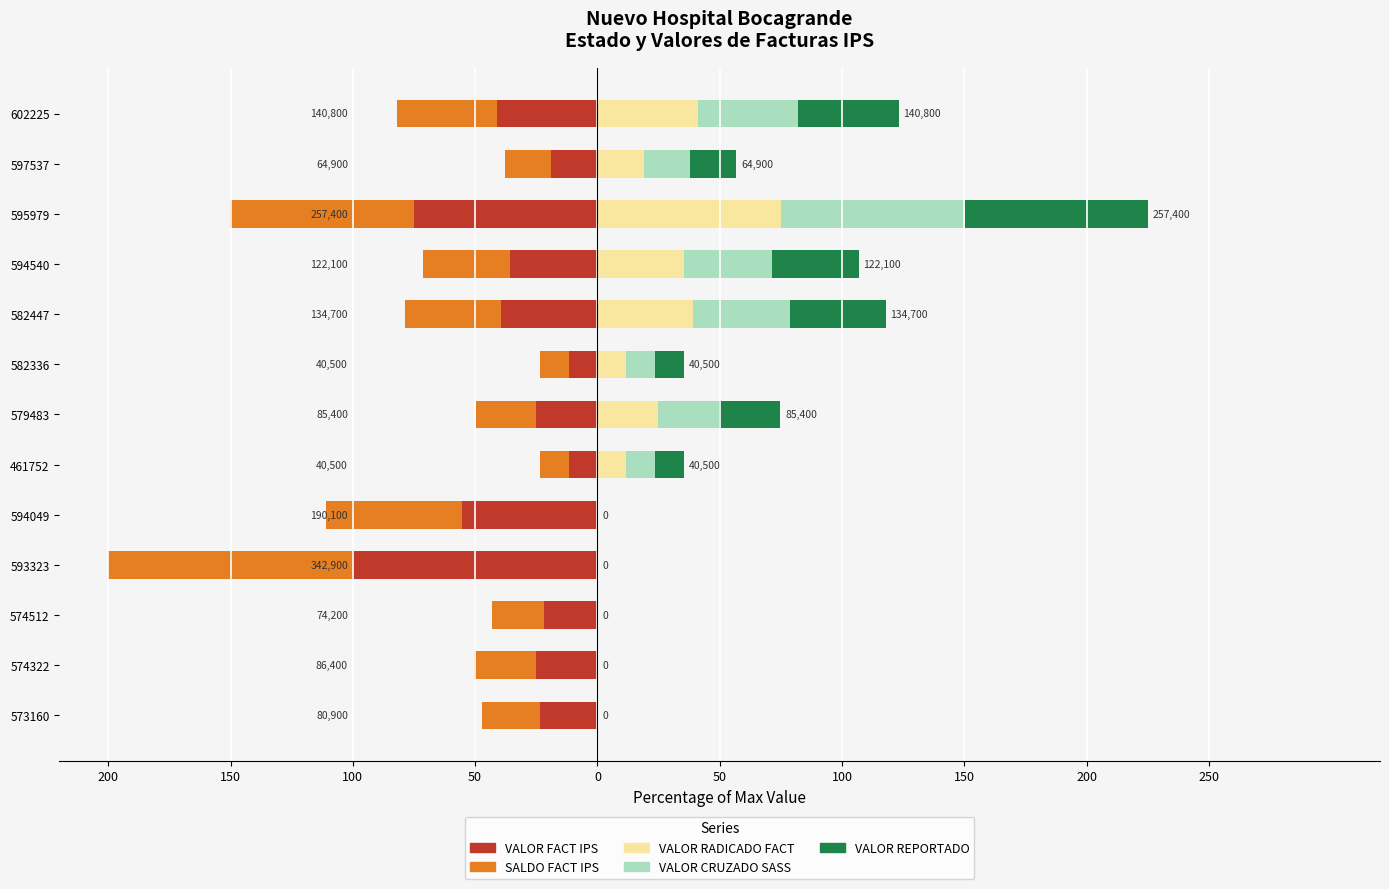

The value of SALDO FACT IPS at 594049 is -55.4. True or false?

True